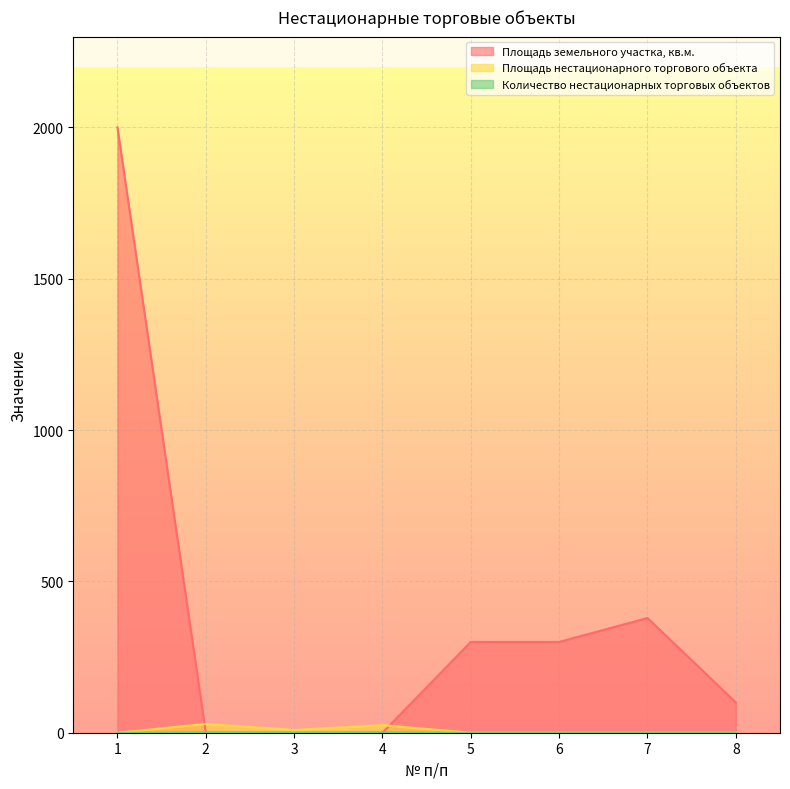

Reading right to left, list all the values displayed in this chart.

Площадь земельного участка, кв.м.: 100	379	300	300	0	0	0	2000
Площадь нестационарного торгового объекта: 0	0	0	0	25	9	29	0
Количество нестационарных торговых объектов: 0	0	0	0	1	0	1	0